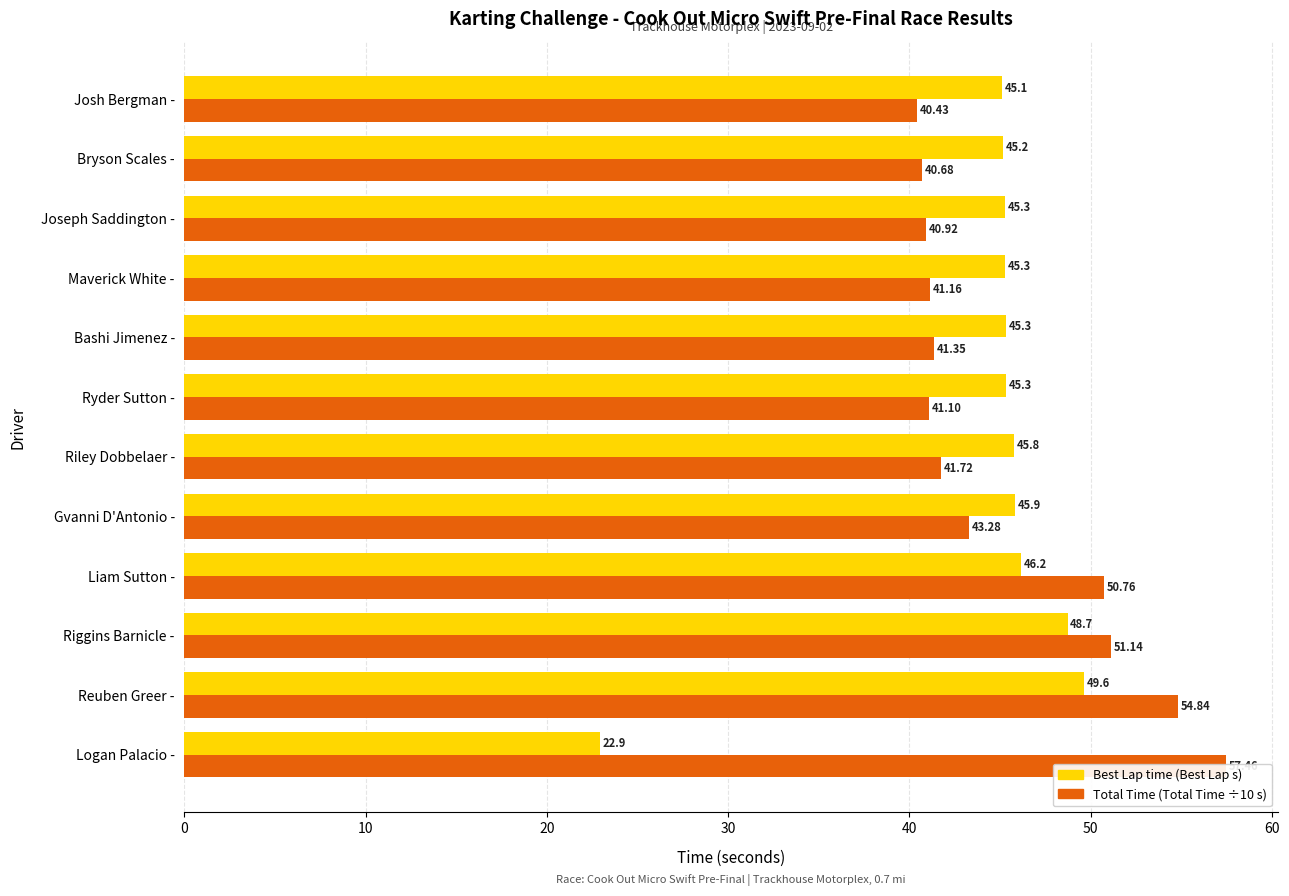

Which series has the largest range (max minus min)?

Total Time (÷10)